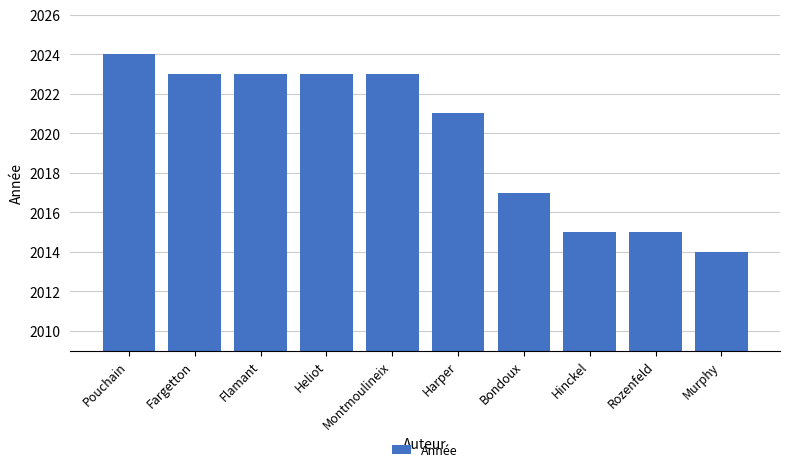

Approximately how many times larger is the value at Heliot compared to Pouchain?

1.0